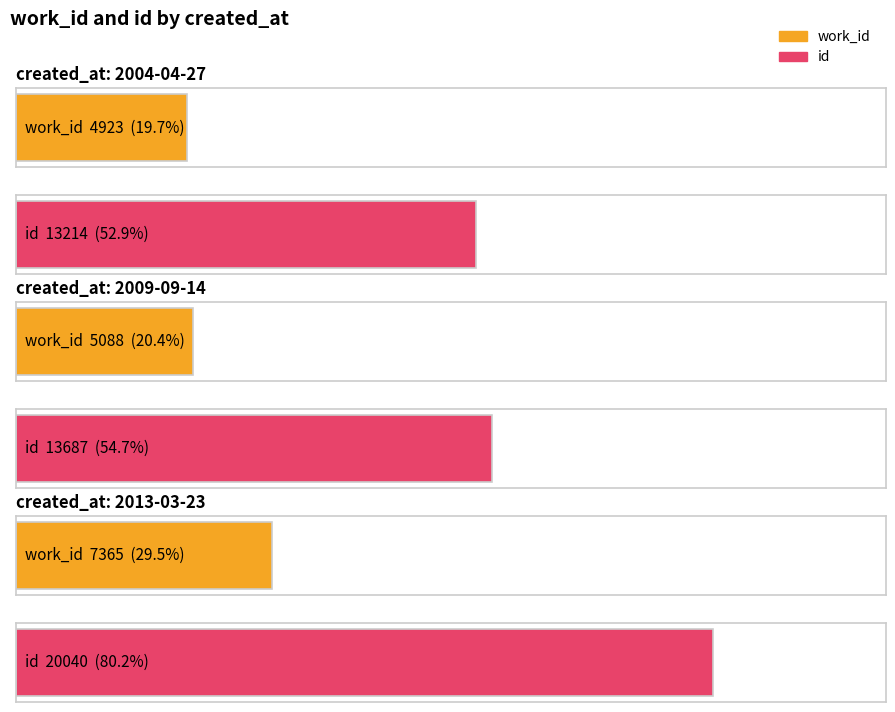

What is the sum of the id values at 2004-04-27 and 2013-03-23?

33254